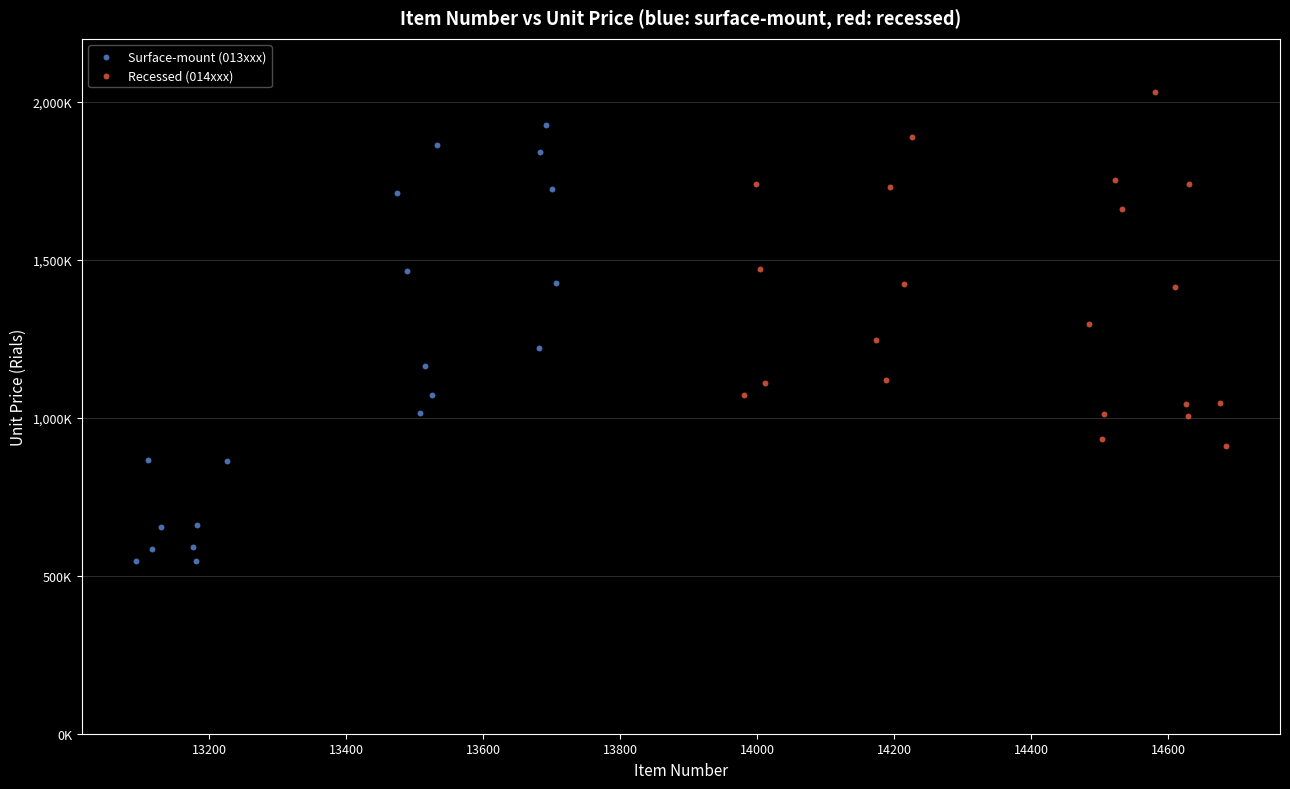

What are all the series names shown in the legend?

Surface-mount (013xxx), Recessed (014xxx)